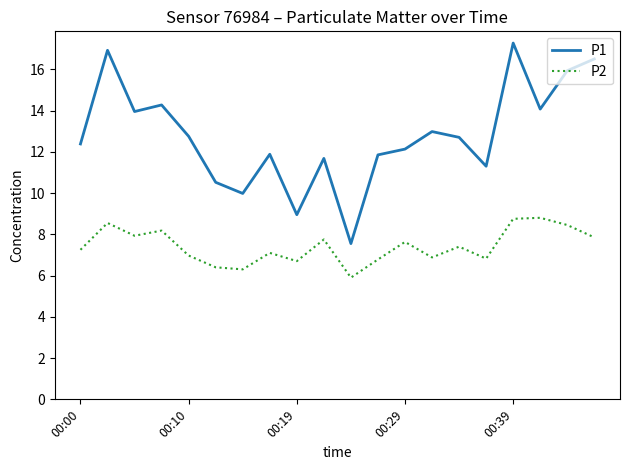

What is the difference between the maximum and minimum values in the P1 series?

9.7